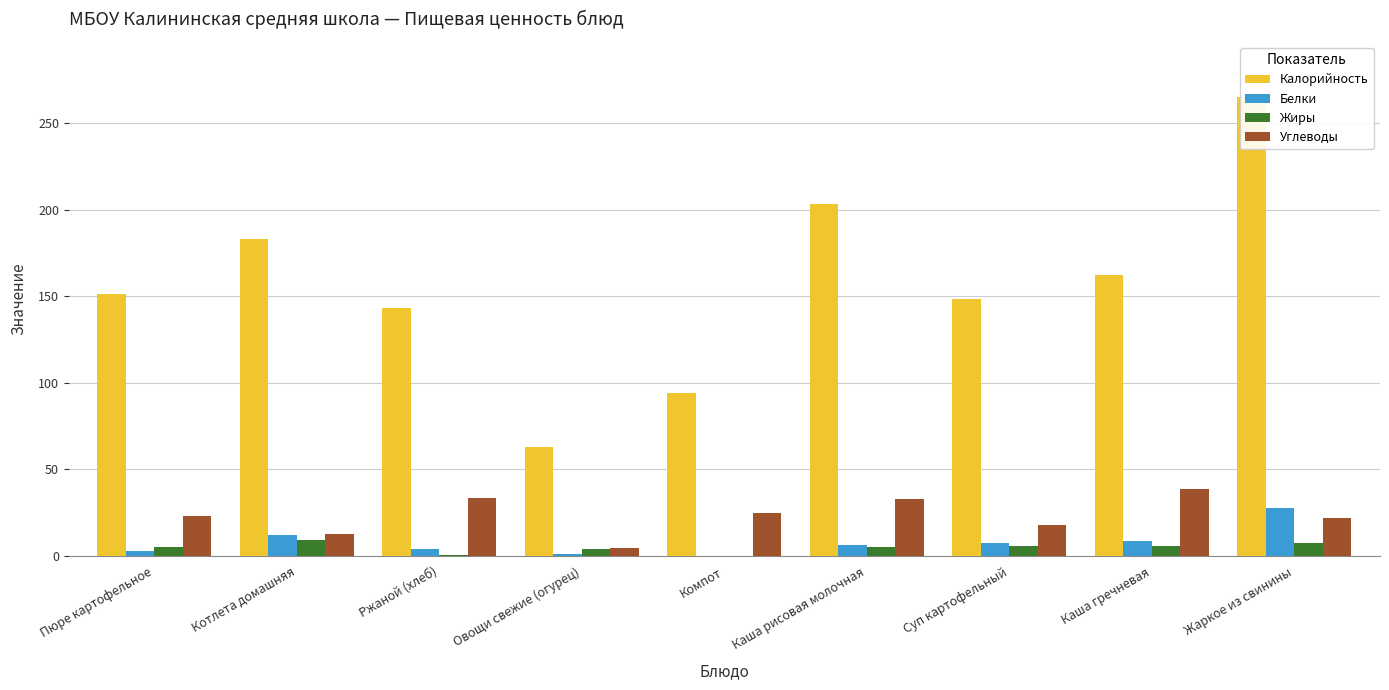

Which series has the largest range (max minus min)?

Калорийность